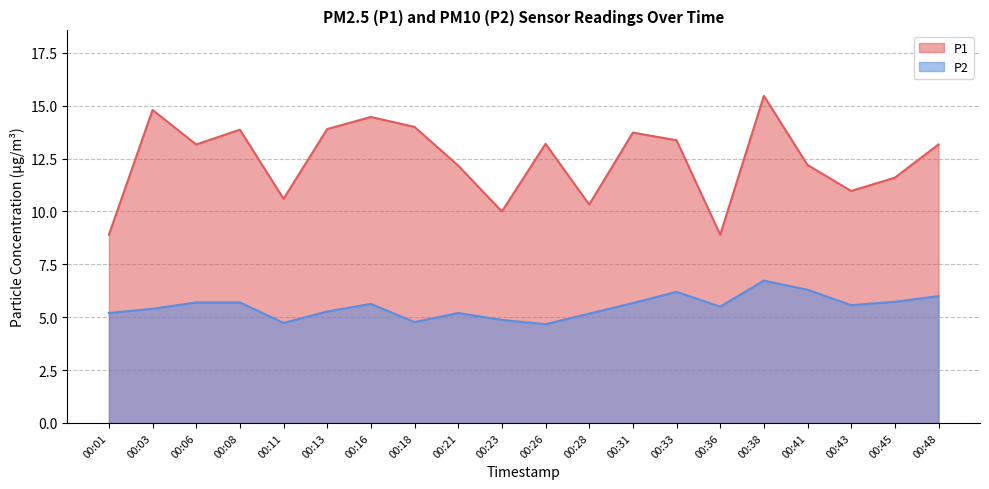

Between 00:03 and 00:06, which is larger?

00:03